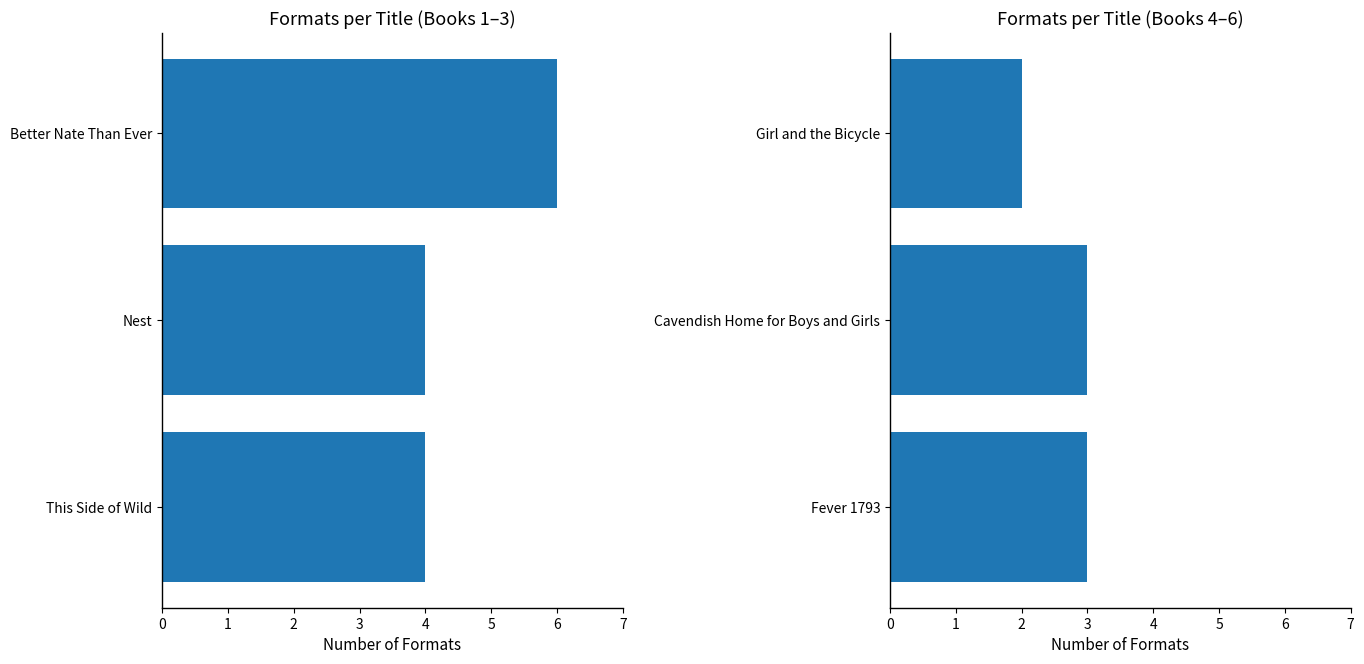

How many distinct data groups are displayed?

1